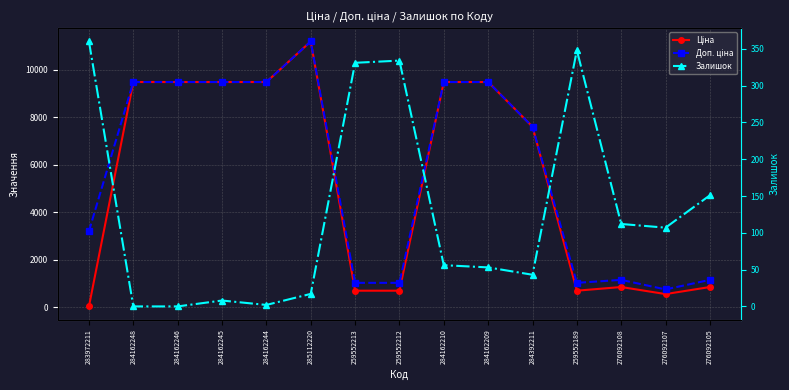

Reading left to right, what are all the values shown in this chart?

Ціна: 32.0	9480.1	9480.1	9480.1	9480.1	11188.2	693.7	693.7	9480.1	9480.1	7596.5	693.7	848.4	551.5	848.4
Доп. ціна: 3205.0	9480.1	9480.1	9480.1	9480.1	11188.2	1024.6	1024.6	9480.1	9480.1	7596.5	1024.6	1149.7	747.0	1149.7
Залишок: 360.0	0.0	0.0	8.0	2.0	17.0	331.0	334.0	56.0	53.0	43.0	348.0	112.0	107.0	151.0